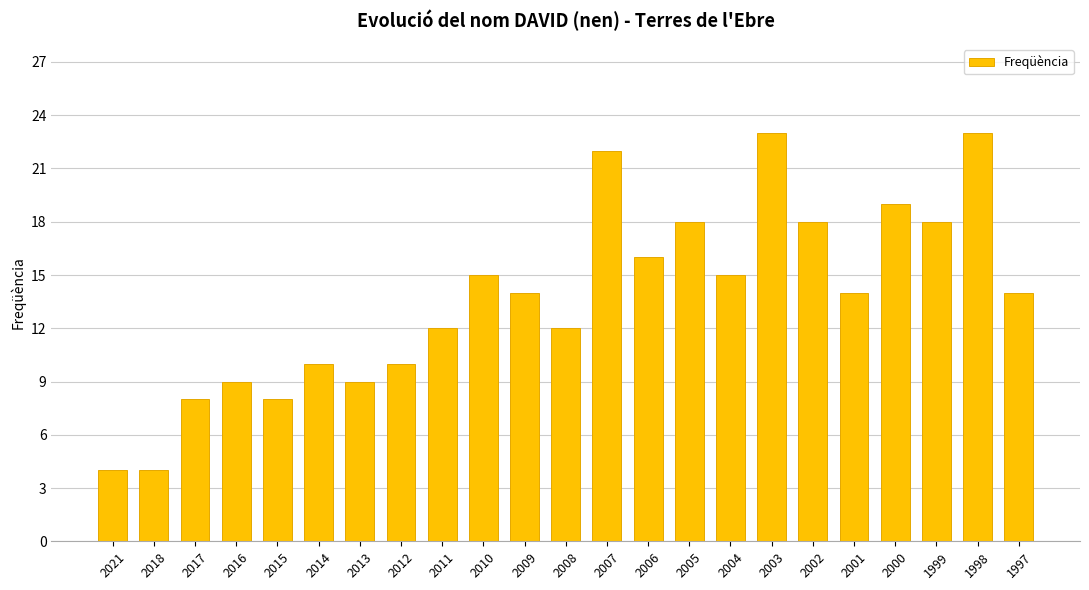

What is the ratio of the value at 2001 to the value at 2009?

1.0